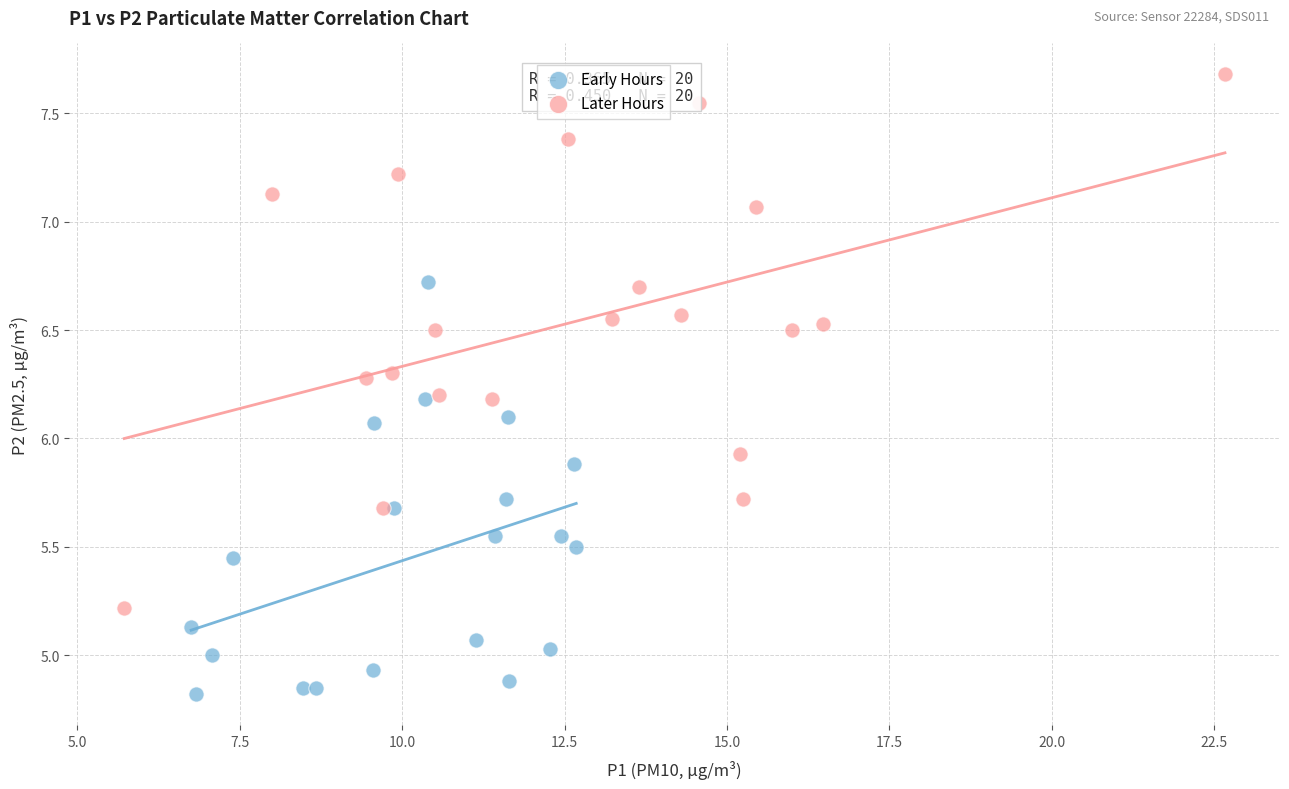

Which series contains the lowest Y value?

Early Hours